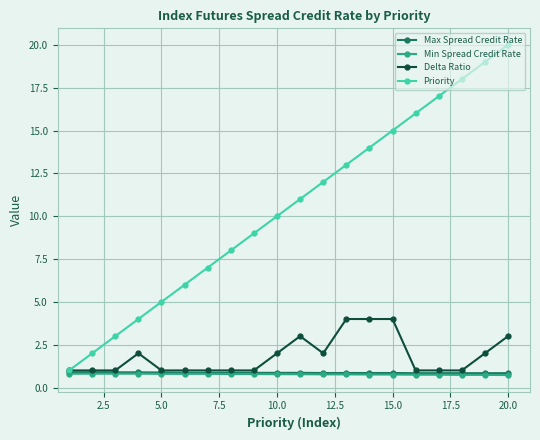

Which series has the largest total across all categories?

Priority